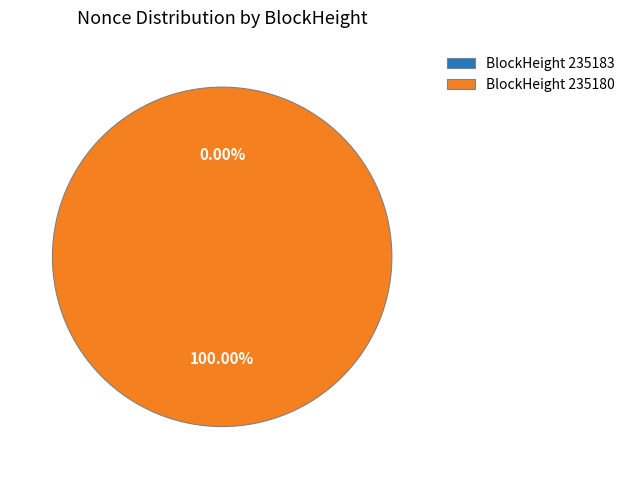

To the nearest percent, what is the average slice percentage?

50%